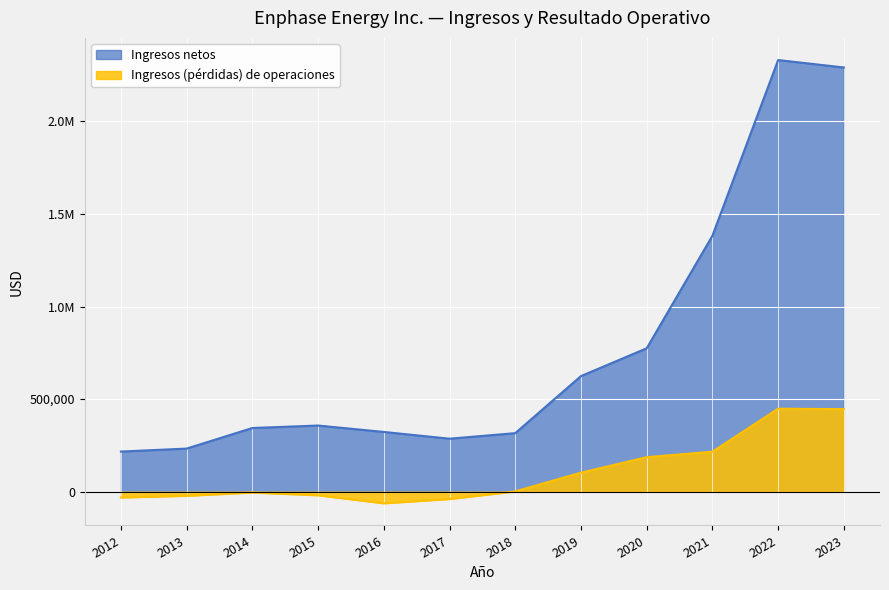

True or false: Ingresos netos and Ingresos (pérdidas) de operaciones cross at least once.

False